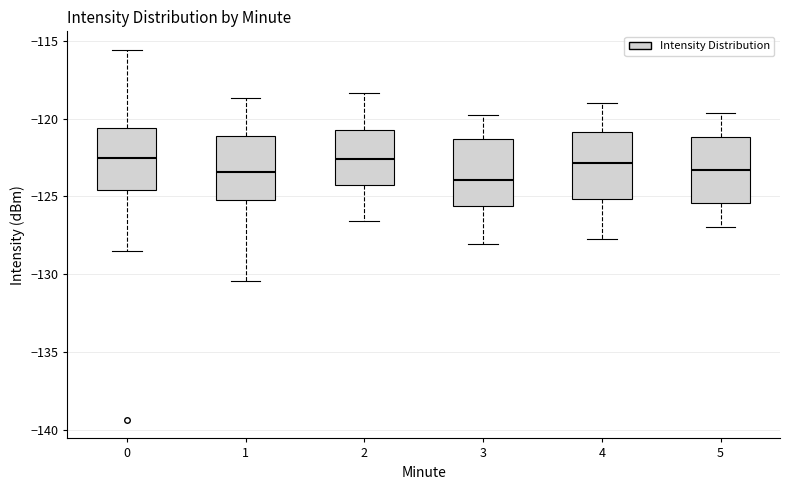

Where does the lower whisker of the box at x = 1 end on the y-axis? The values are not printed on the chart, so give them approximately, as read against the axis.

-130.5